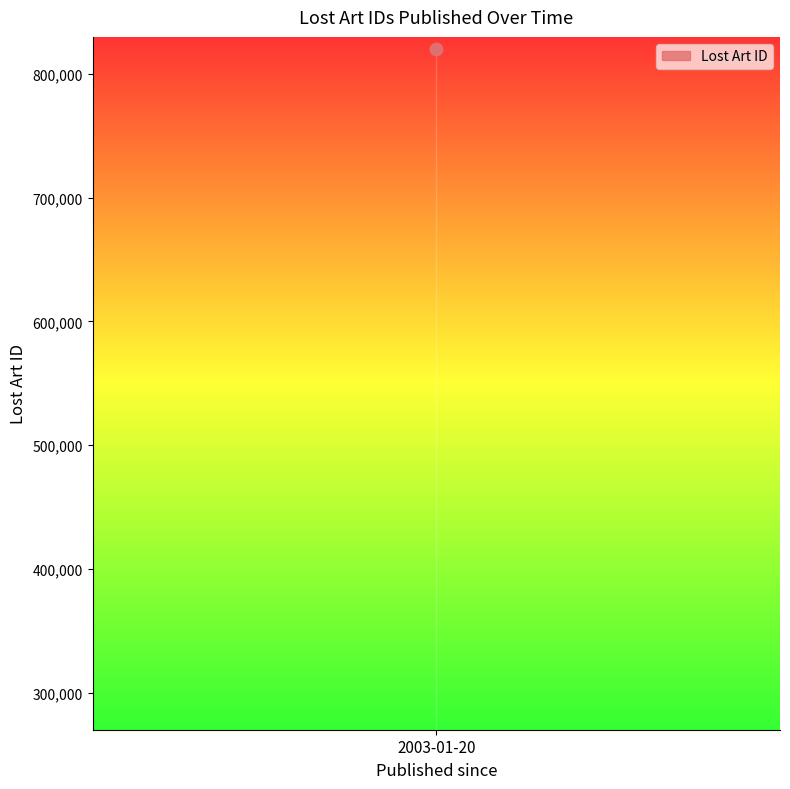

What is the ratio of the value at 2003-01-20 to the value at 2003-01-20?

1.0